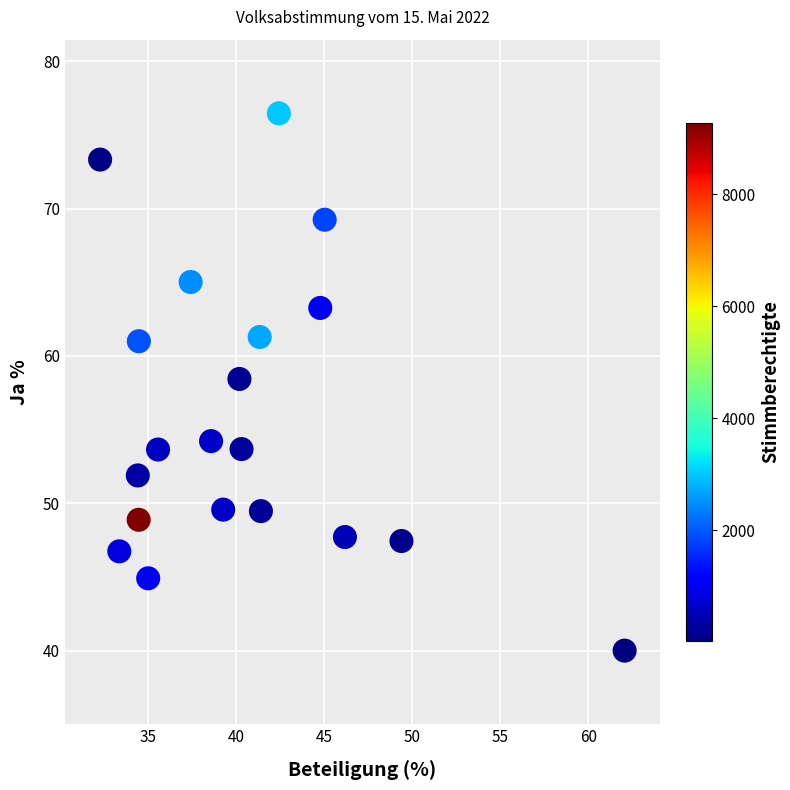

What is the range of X values (max minus min)?

29.8